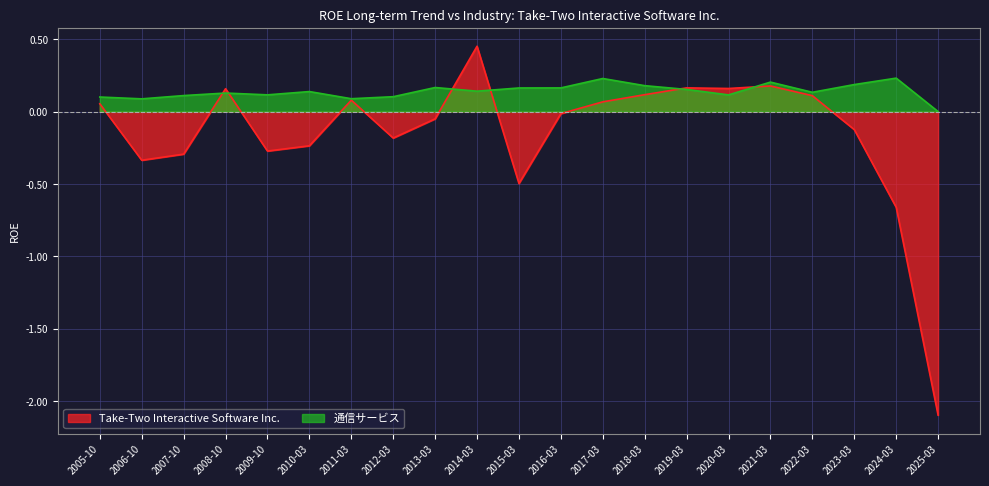

Rank the categories by Take-Two Interactive Software Inc. value from lowest to highest.

2025-03, 2024-03, 2015-03, 2006-10, 2007-10, 2009-10, 2010-03, 2012-03, 2023-03, 2013-03, 2016-03, 2005-10, 2017-03, 2011-03, 2022-03, 2018-03, 2008-10, 2020-03, 2019-03, 2021-03, 2014-03